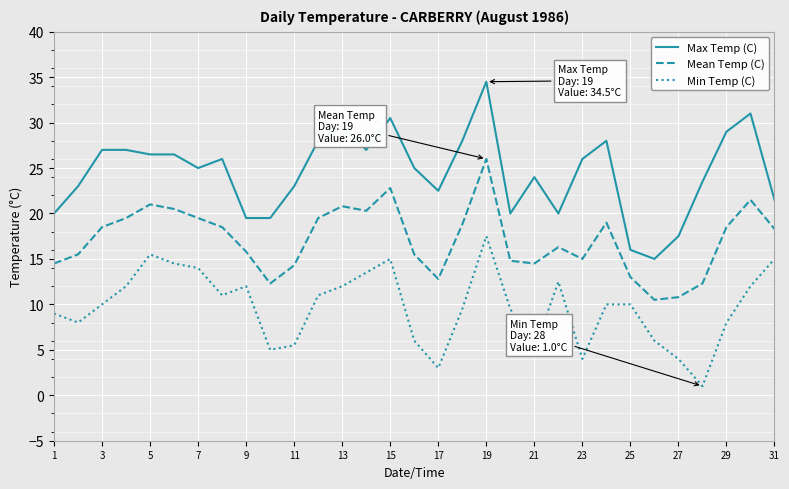

True or false: Min Temp (C) and Mean Temp (C) intersect in this chart.

False